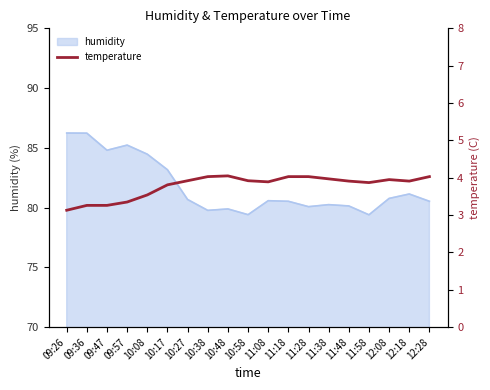

What is the label of the 17th point from the left?

12:08